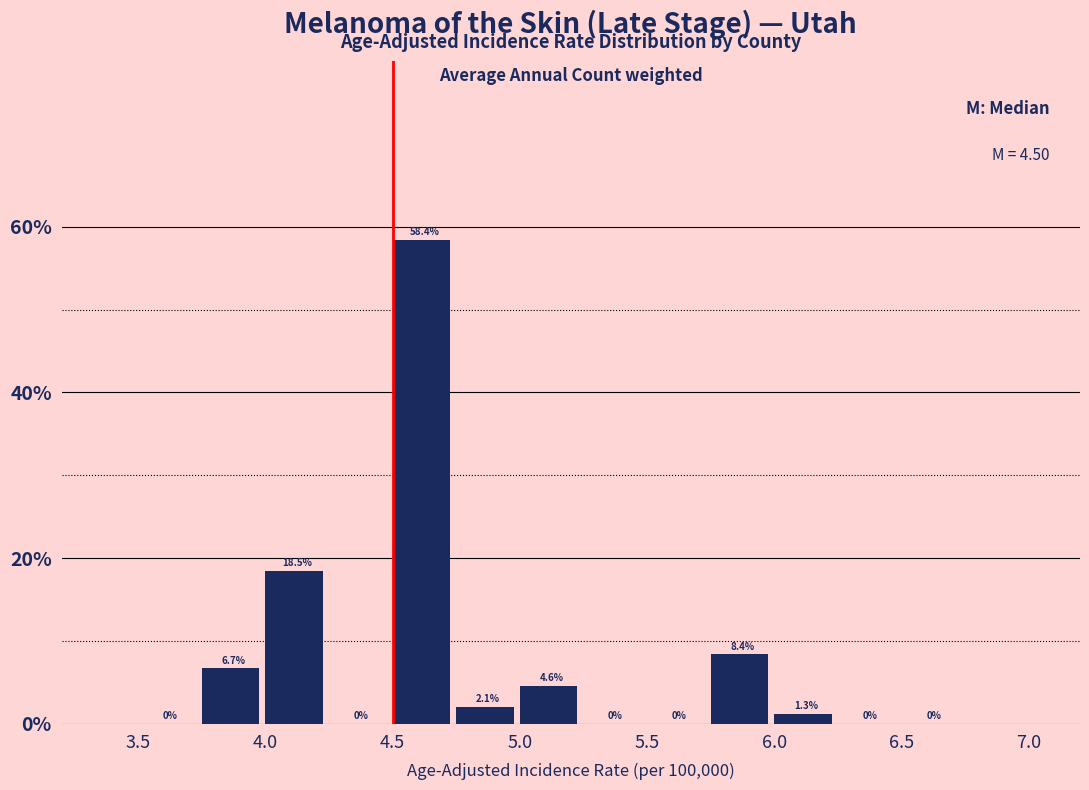

How tall is the bar that spans 6.00 to 6.25 on the x-axis?

1.3